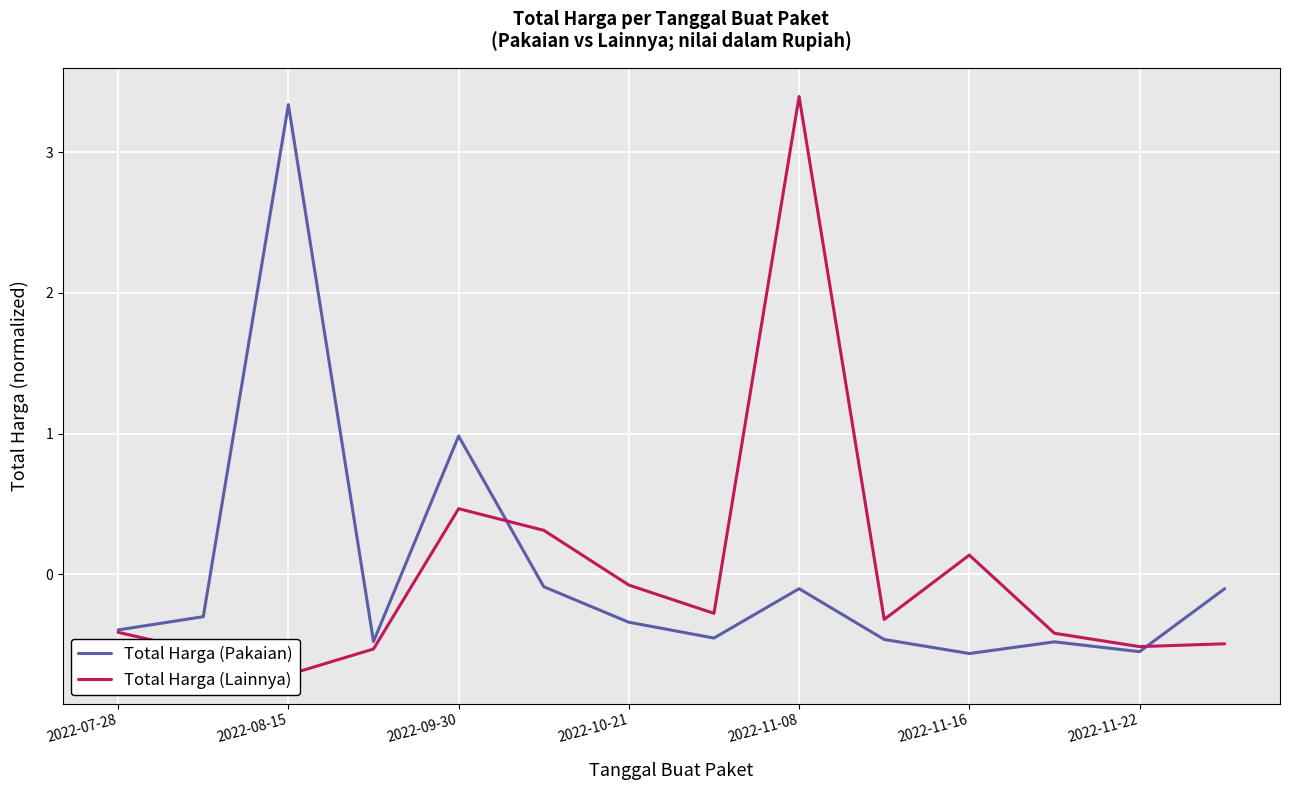

How many series are shown in this chart?

2